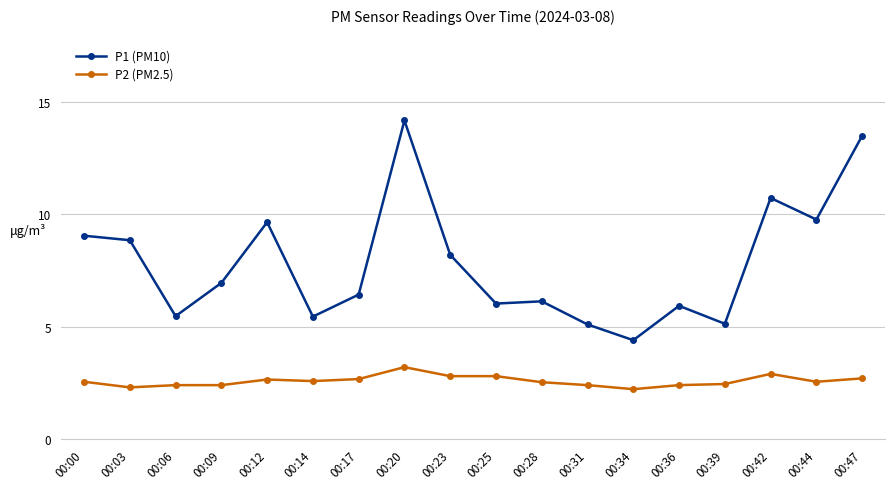

What is the value of the P1 (PM10) point at the 14th from the left?

5.9